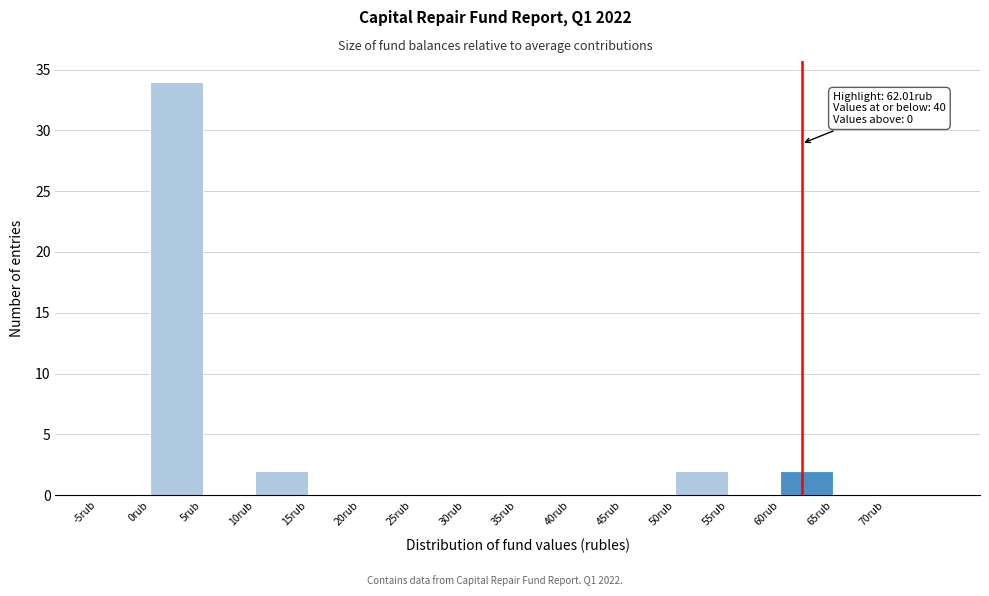

Which range on the x-axis has the tallest bar?

0 to 5